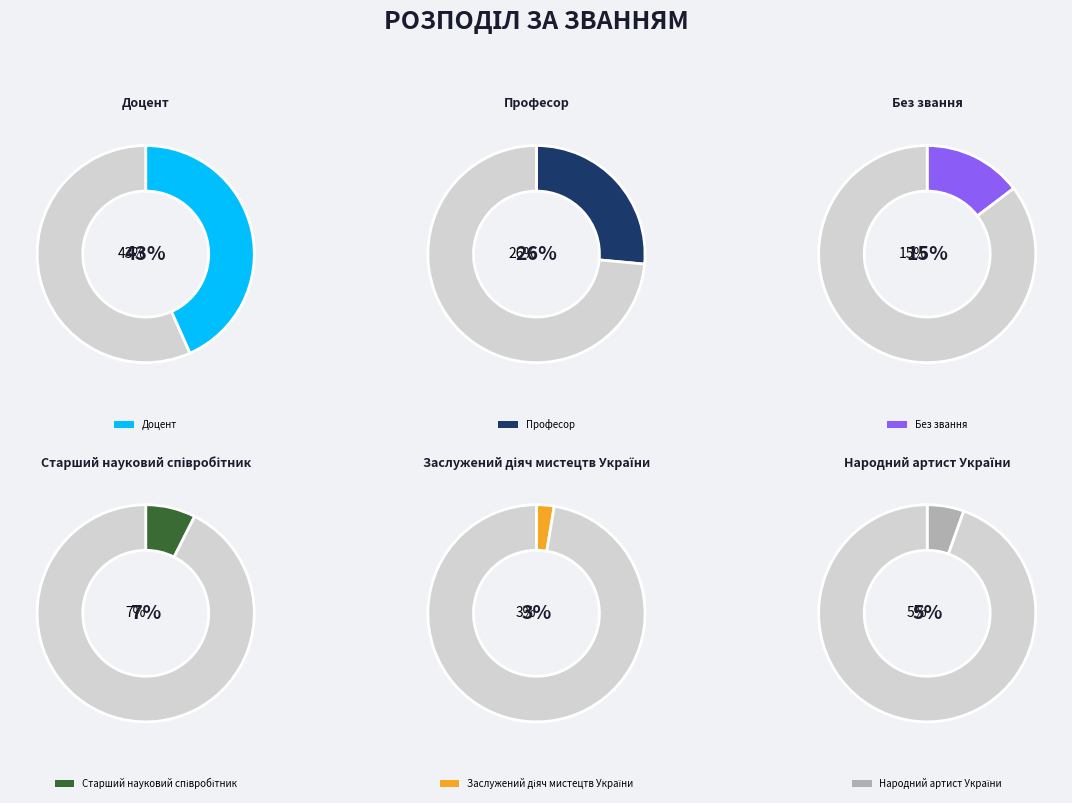

To the nearest percent, what is the difference between the largest and smallest slice percentages?

41%